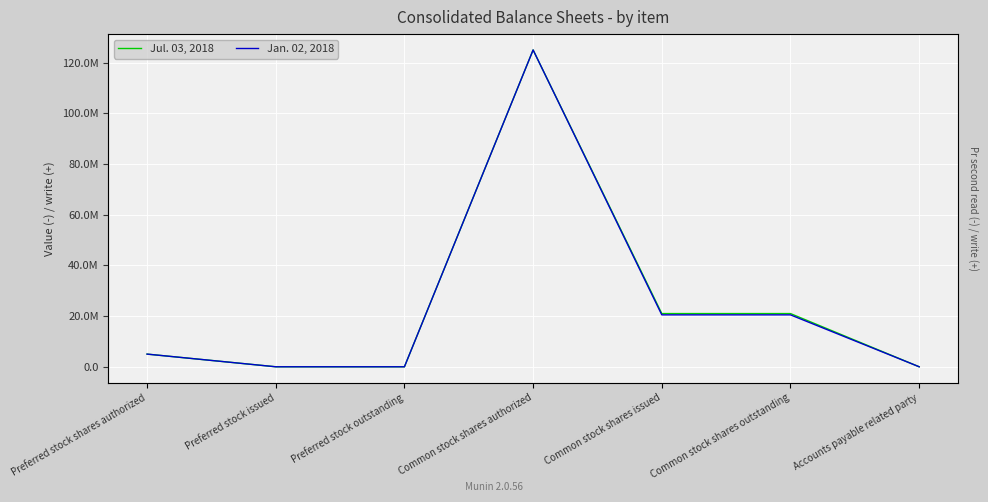

What is the difference between the maximum and minimum values in the Jul. 03, 2018 series?

125000000